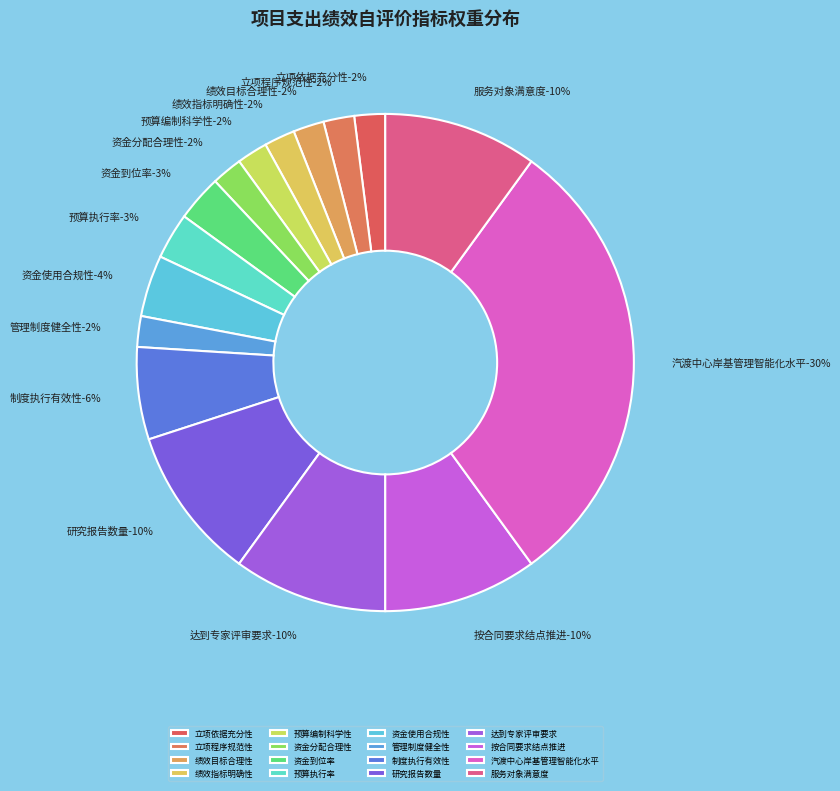

The 立项依据充分性 slice represents 2% of the pie. True or false?

True